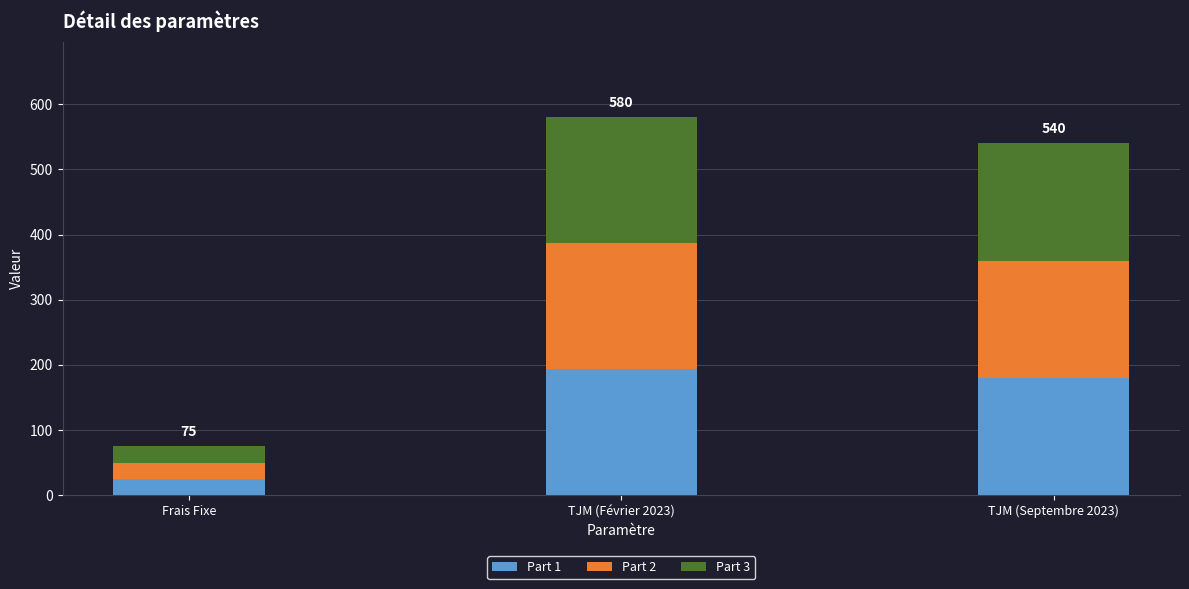

What is the average value of the Part 1 series?

132.8